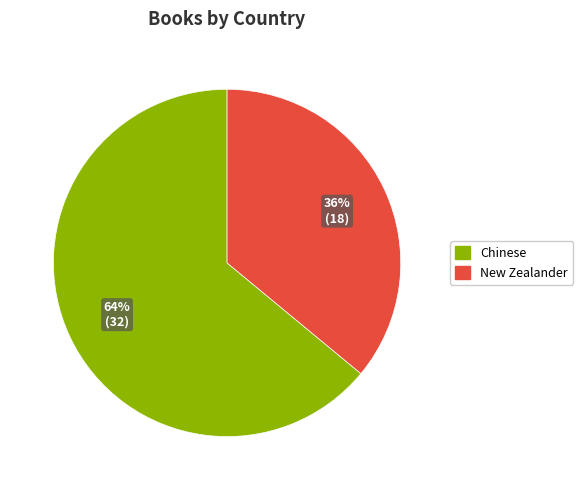

To the nearest percent, what percentage of the pie is New Zealander?

36%